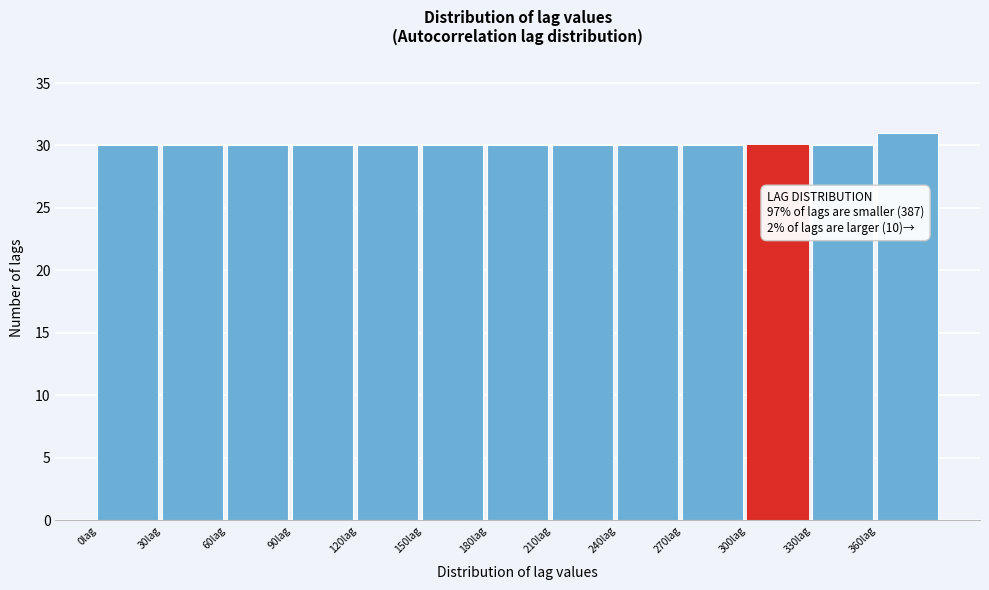

Which range on the x-axis has the tallest bar?

360 to 390